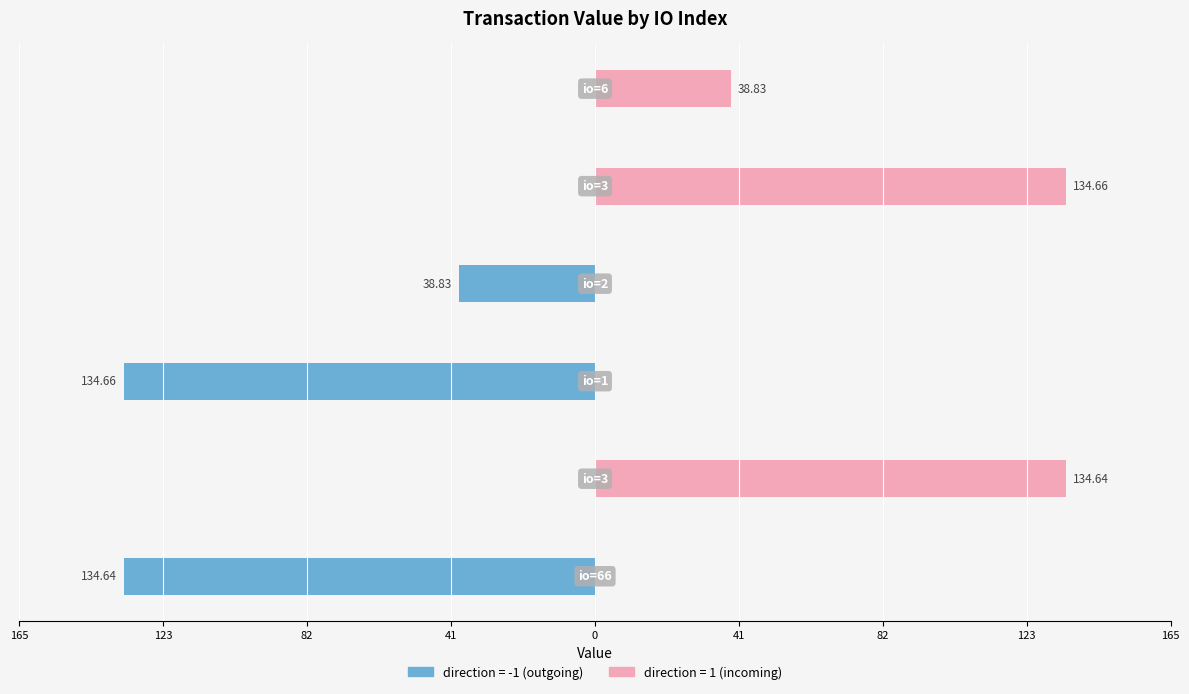

The direction series shows -1.7 at 66. True or false?

False